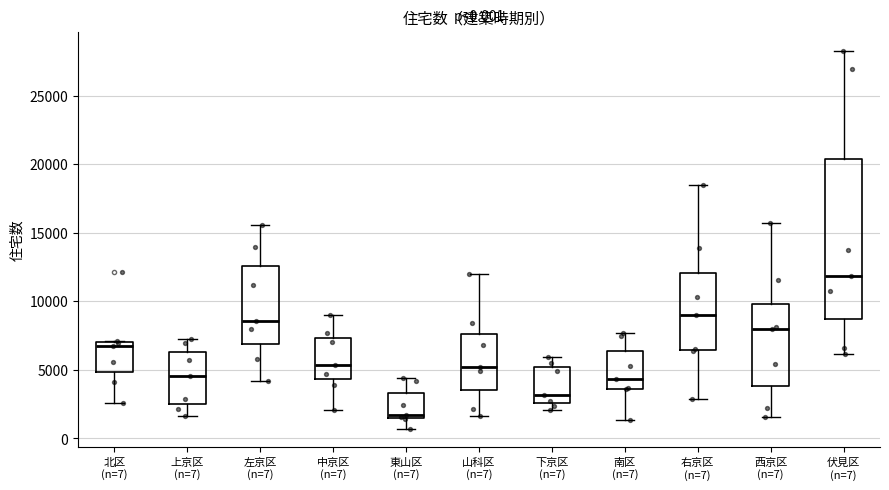

Comparing the boxes themselves (not the whiskers), which one is the tallest?

伏見区 (n=7)